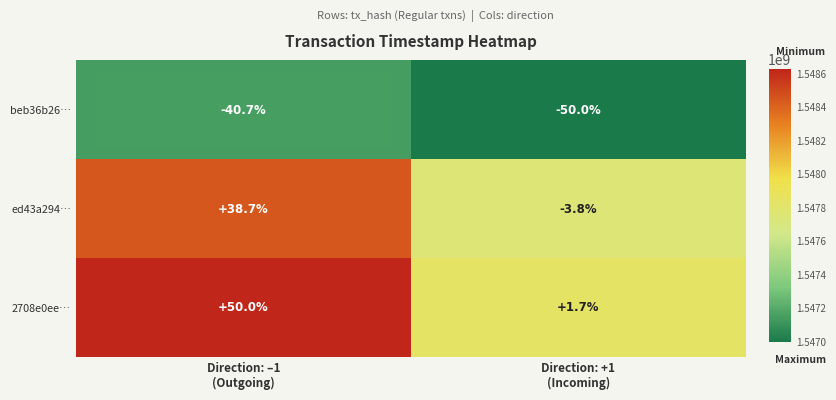

Count the number of data series in this chart.

3